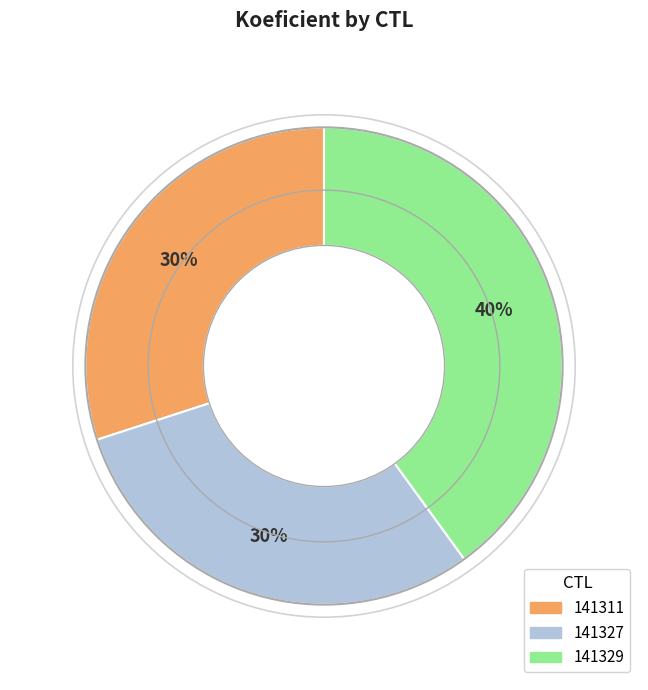

True or false: 141329 accounts for 40% of the total.

True